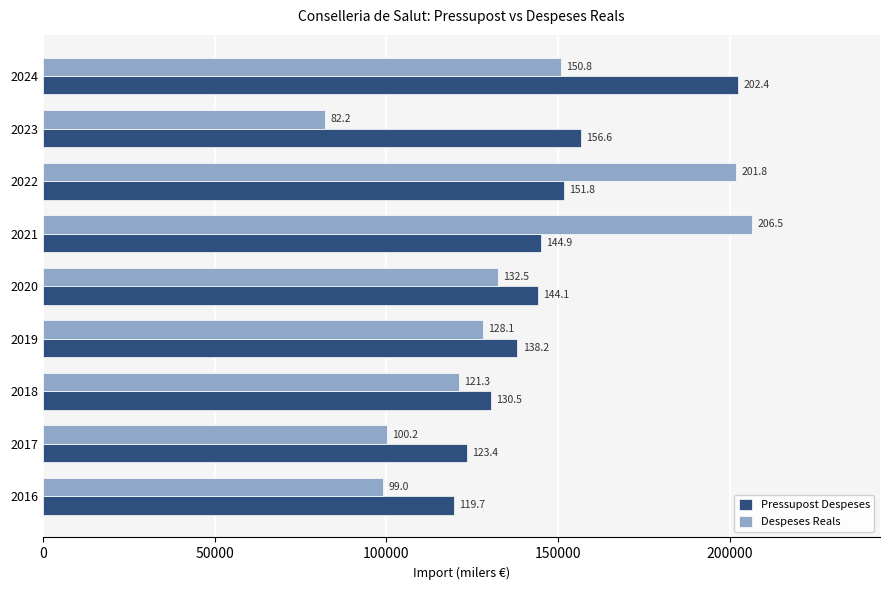

Where is Despeses Reals nearest to the value 144354?

2024